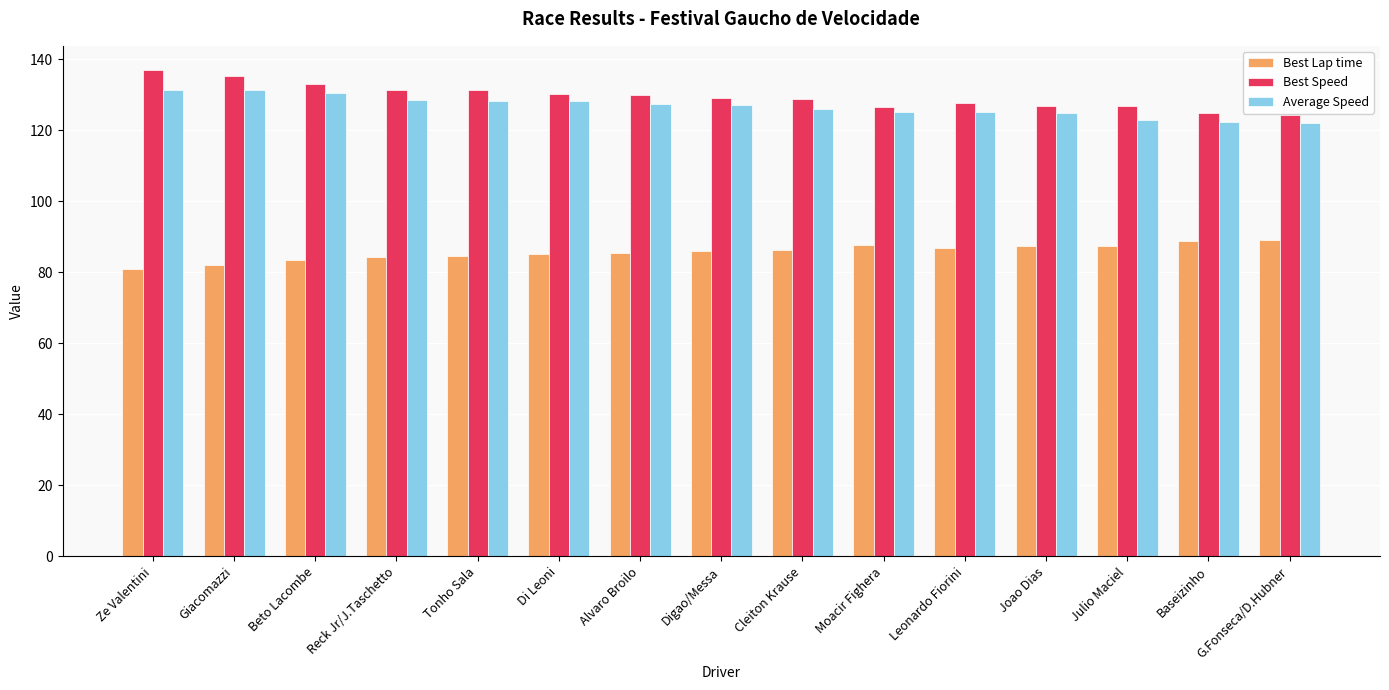

What is the smallest value displayed?

81.0